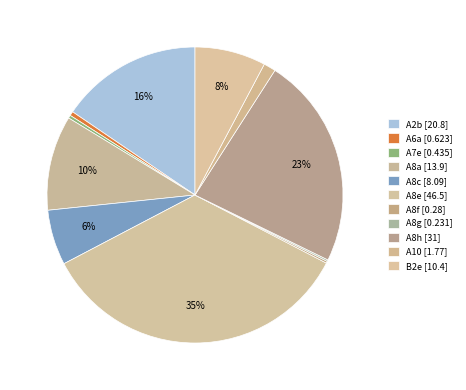

Rank the categories by value from lowest to highest.

A8g, A8f, A7e, A6a, A10, A8c, B2e, A8a, A2b, A8h, A8e